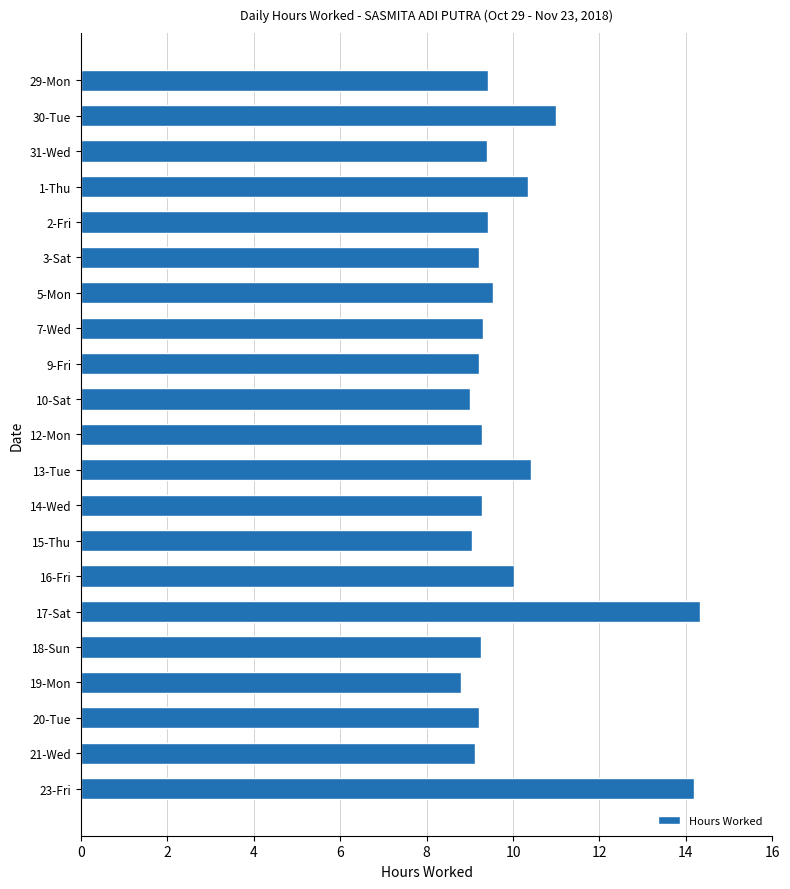

What is the difference between the maximum and second lowest values?

5.3